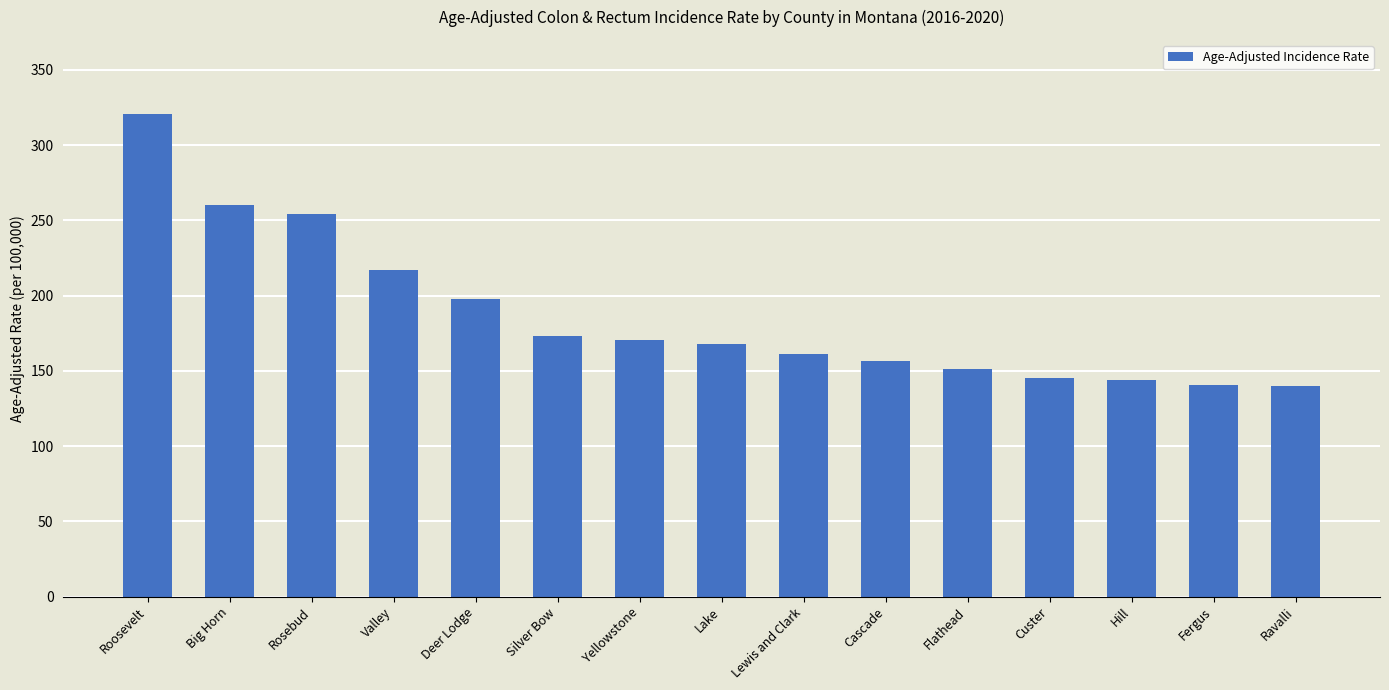

Are the bars horizontal?

No